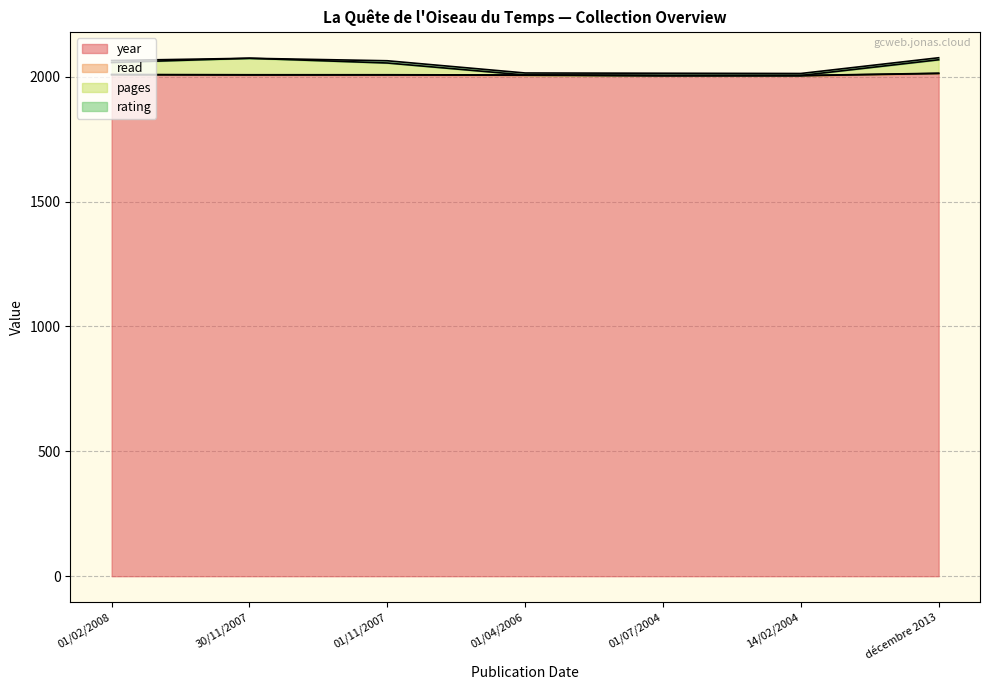

At which label is year closest to 2008?

01/02/2008